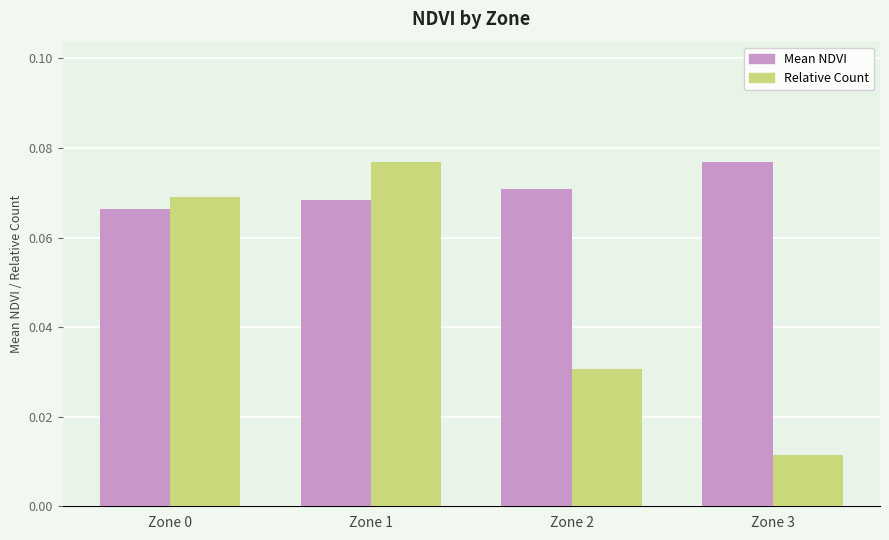

List the series in order of their overall mean, lowest first.

Relative Count, Mean NDVI